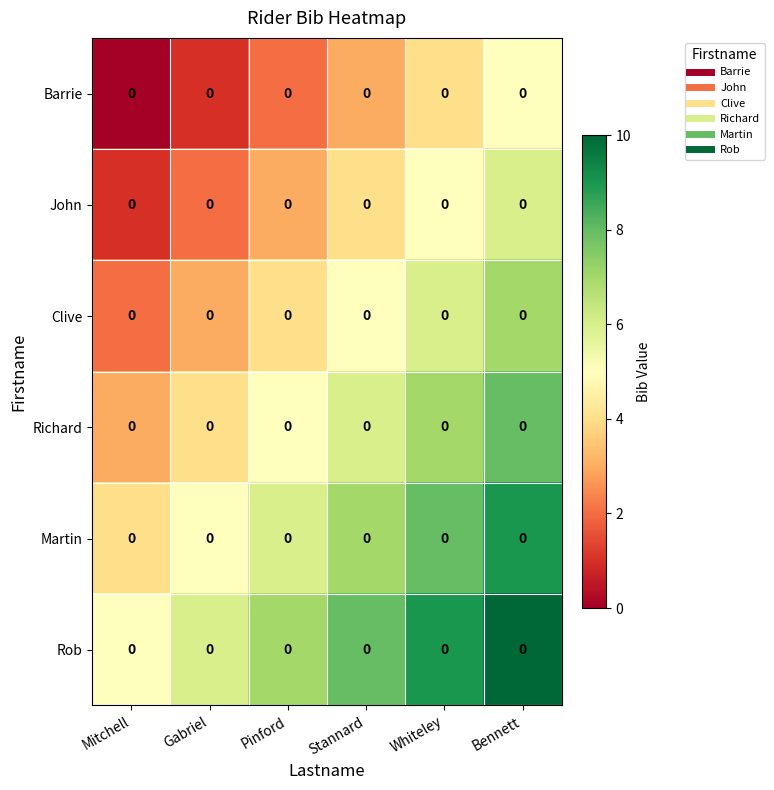

At Whiteley, list the series in order from smallest to largest.

Barrie, John, Clive, Richard, Martin, Rob